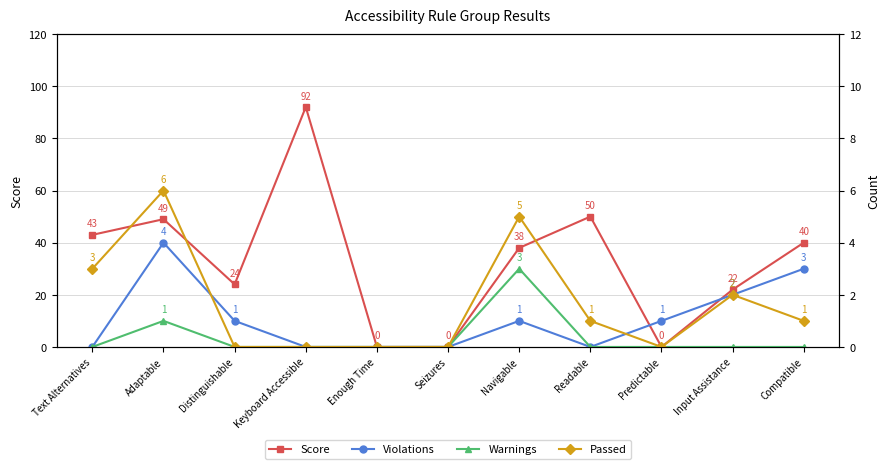

What value does the Score series have at Distinguishable?

24